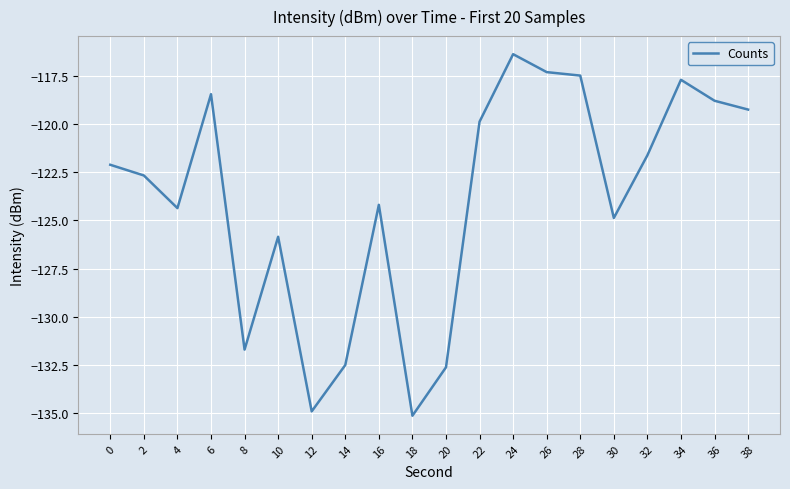

At which label does the data first exceed -122?

6